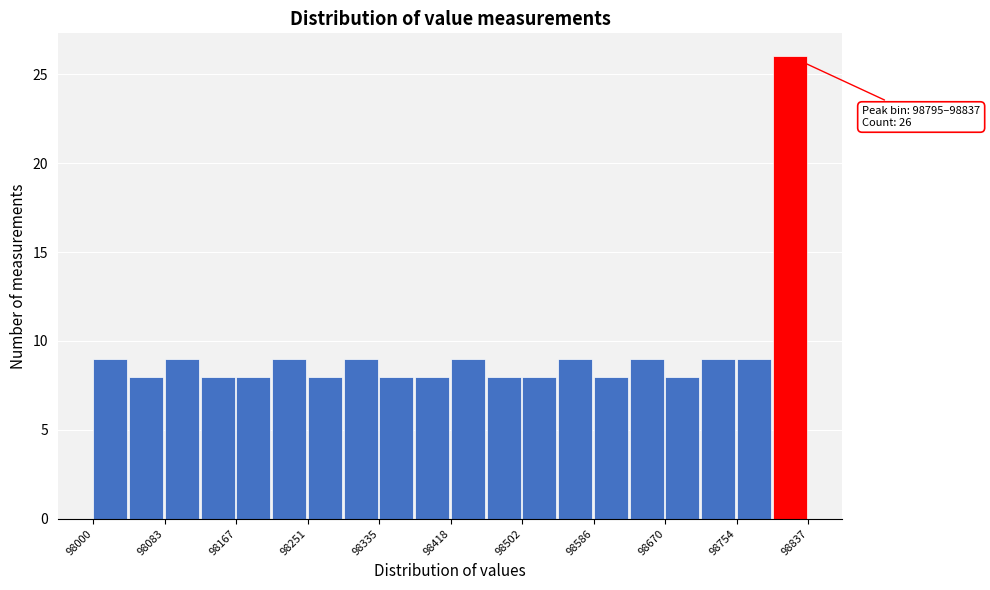

Over which range of the x-axis is the bar tallest?

98800 to 98840